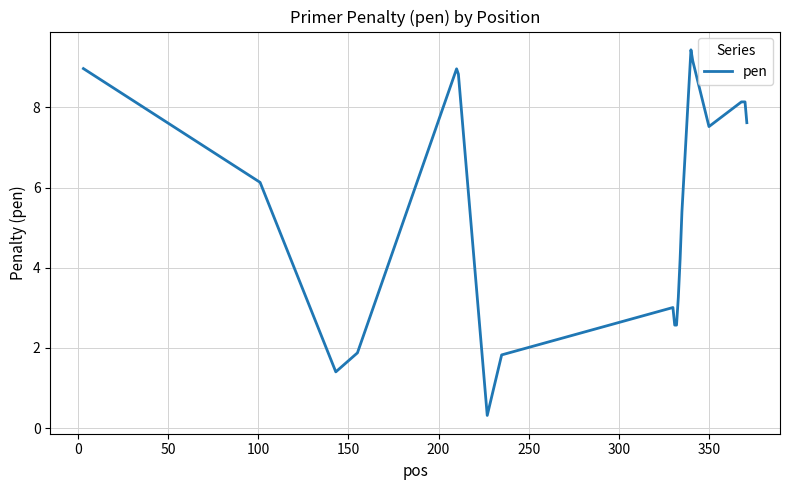

What is the smallest value displayed?

0.3